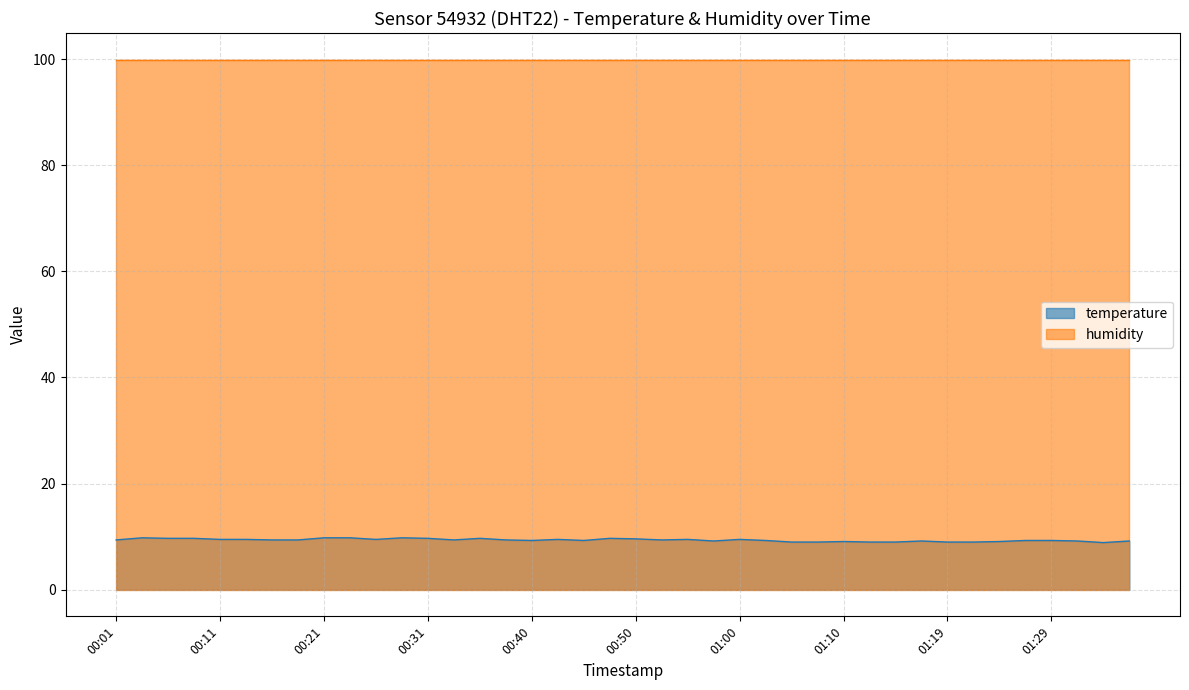

What is the difference between the maximum and minimum values?

0.9